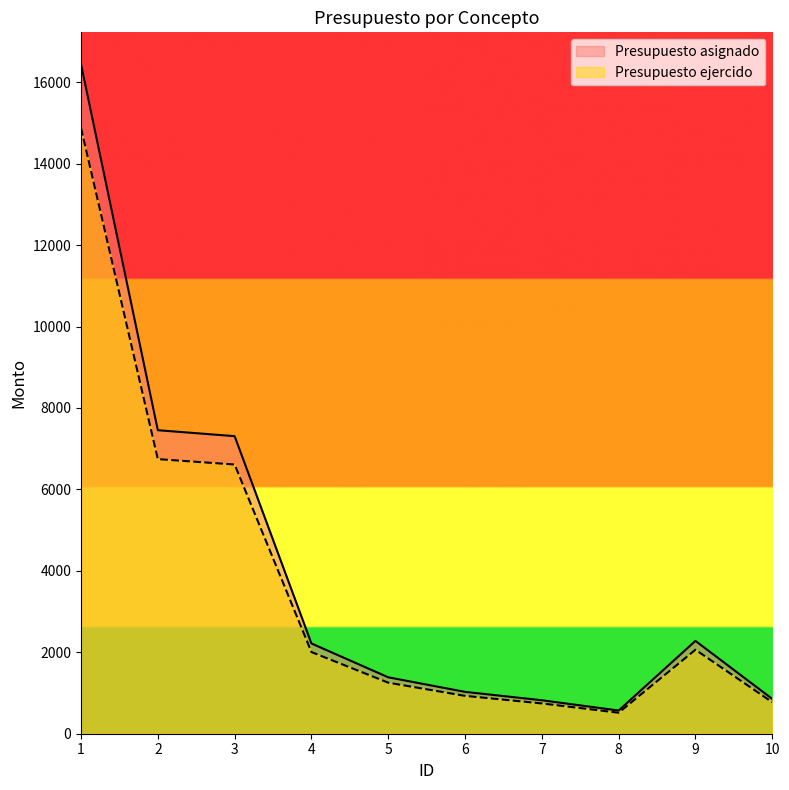

Rank the categories by Presupuesto ejercido value from lowest to highest.

8, 7, 10, 6, 5, 4, 9, 3, 2, 1